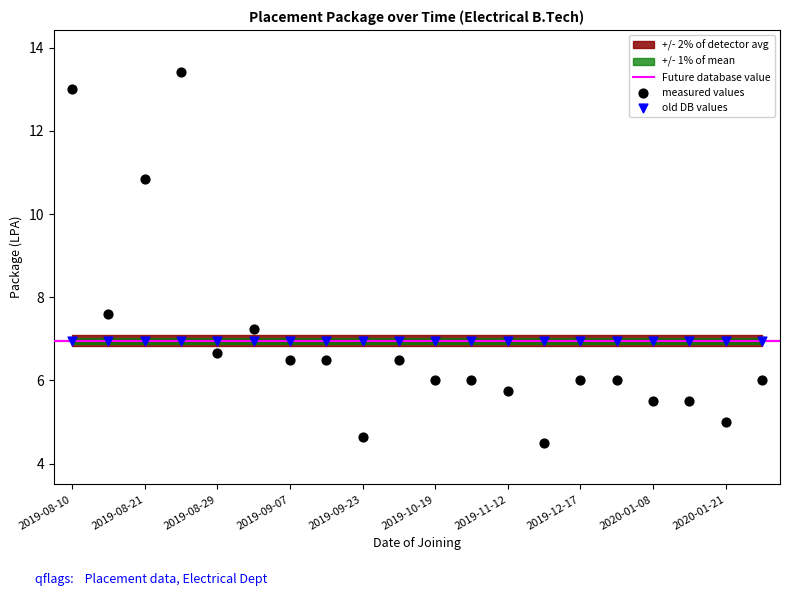

What is the ratio of the value at 2019-09-11 to the value at 2019-08-21?

0.6